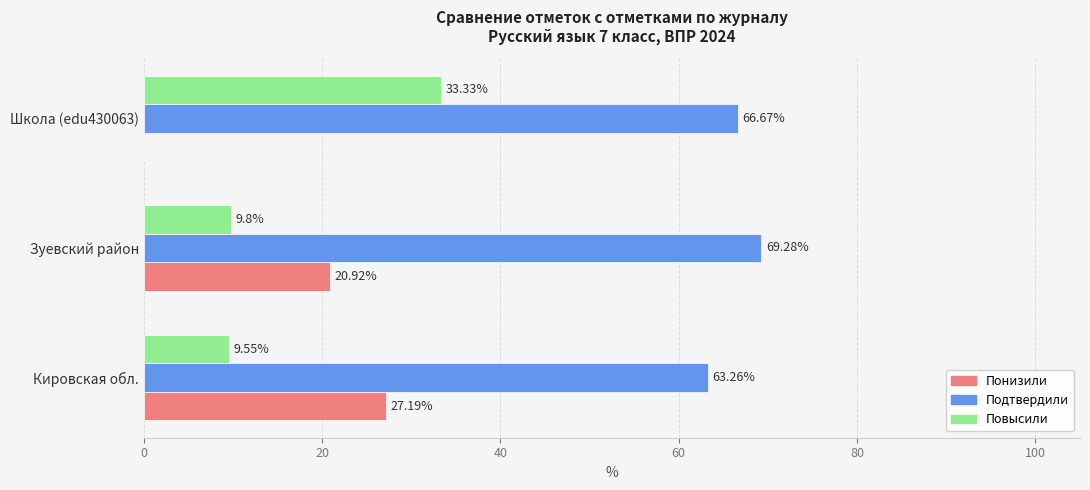

Which series has the largest total across all categories?

Подтвердили